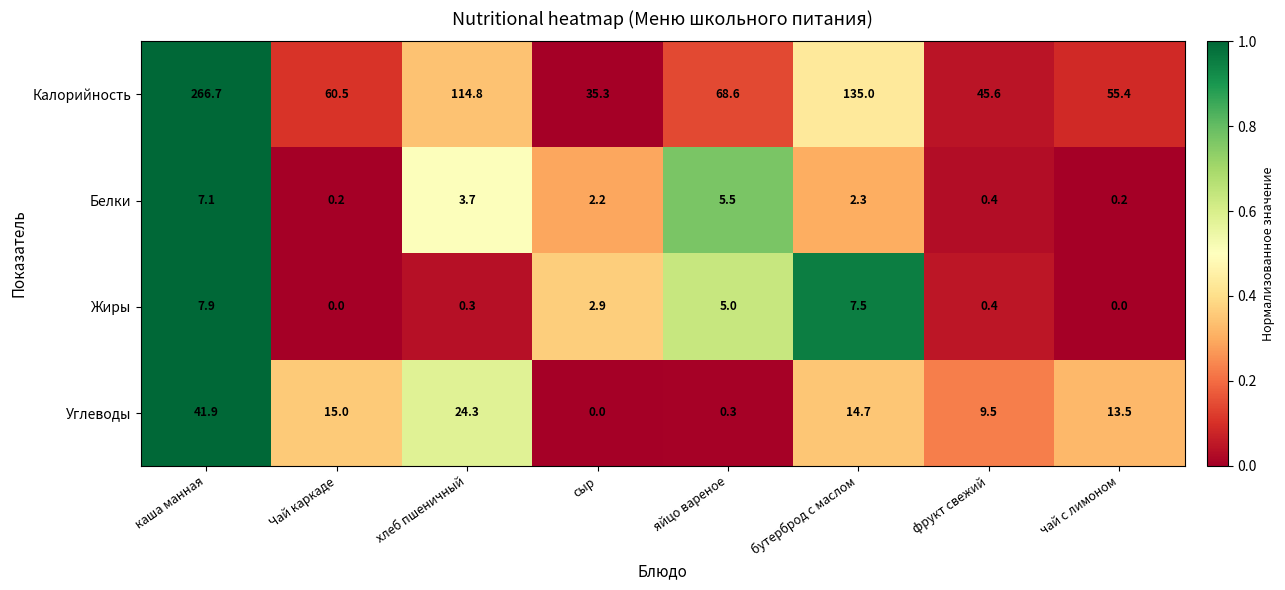

Where does the Углеводы series first go above 14?

каша манная